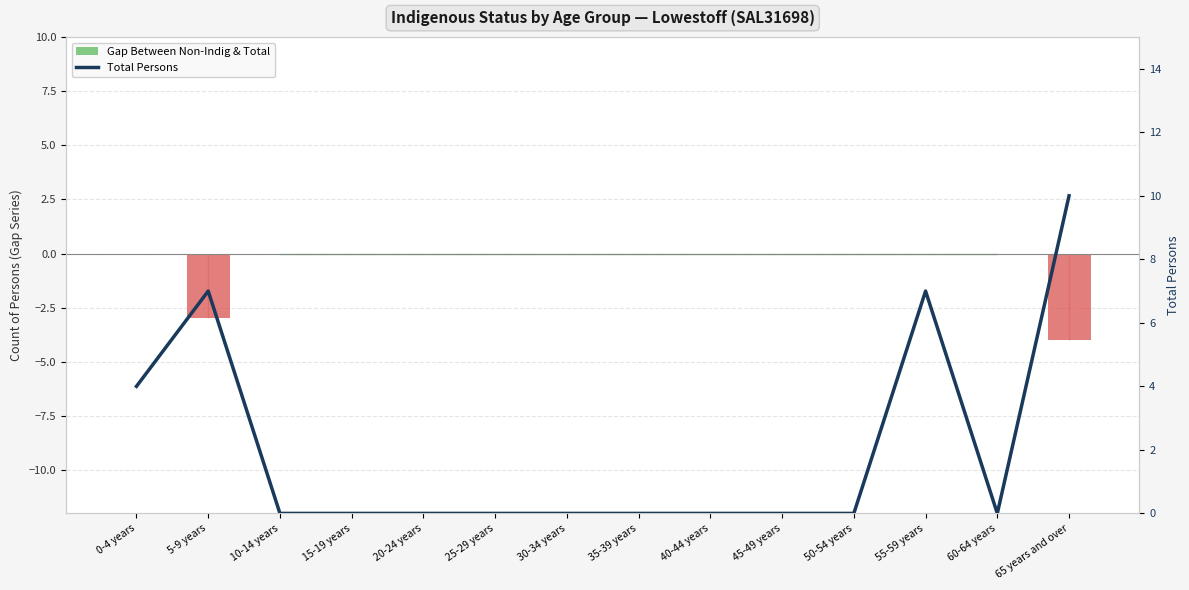

What is the minimum value shown in the chart?

-4